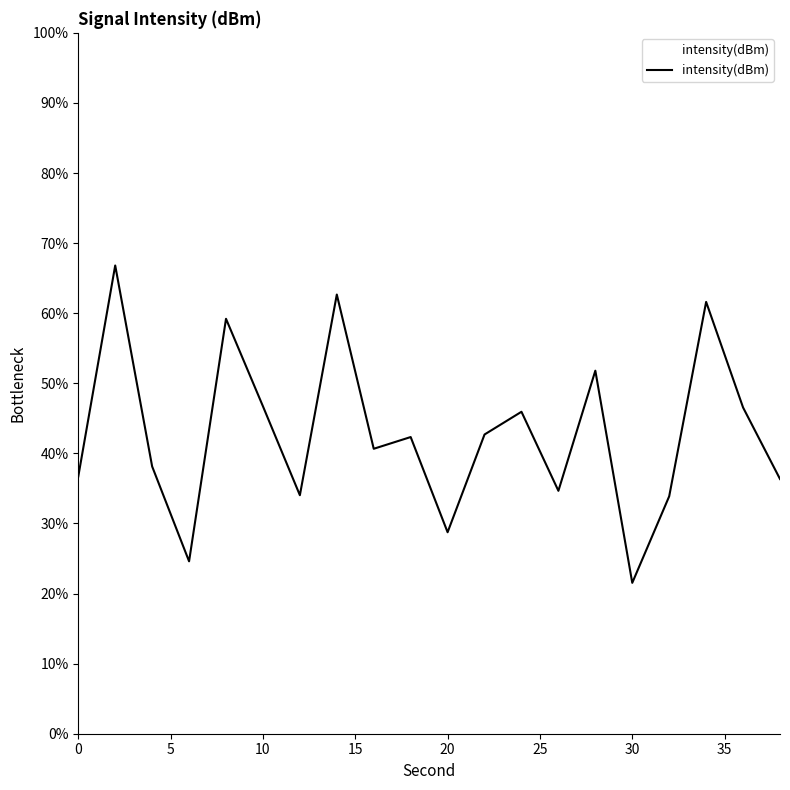

How many distinct data groups are displayed?

1